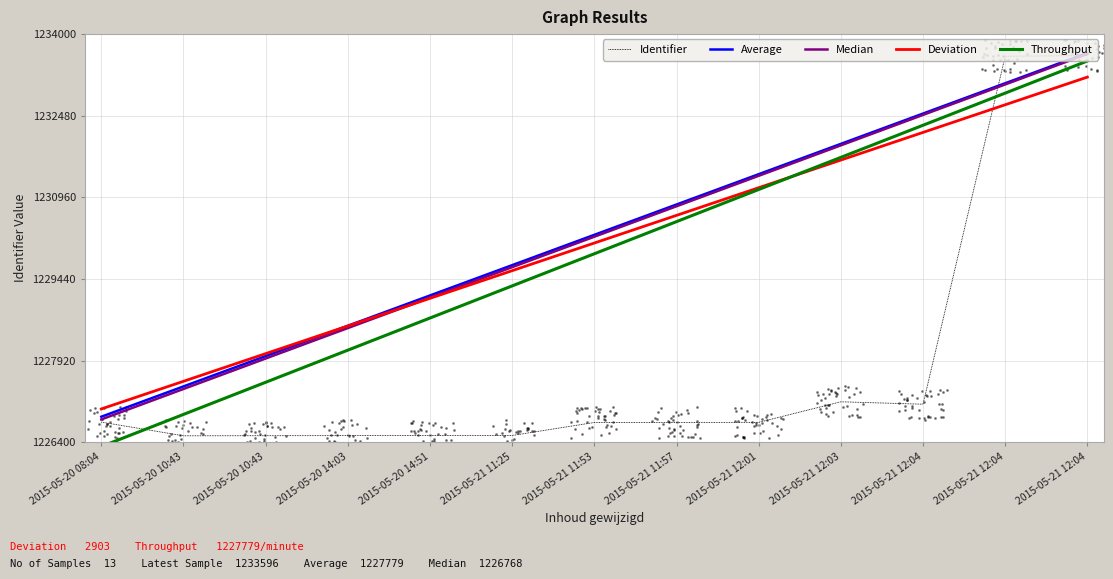

Is the value of Average at 2015-05-21 12:04 greater than the value of Deviation at 2015-05-21 12:01?

Yes